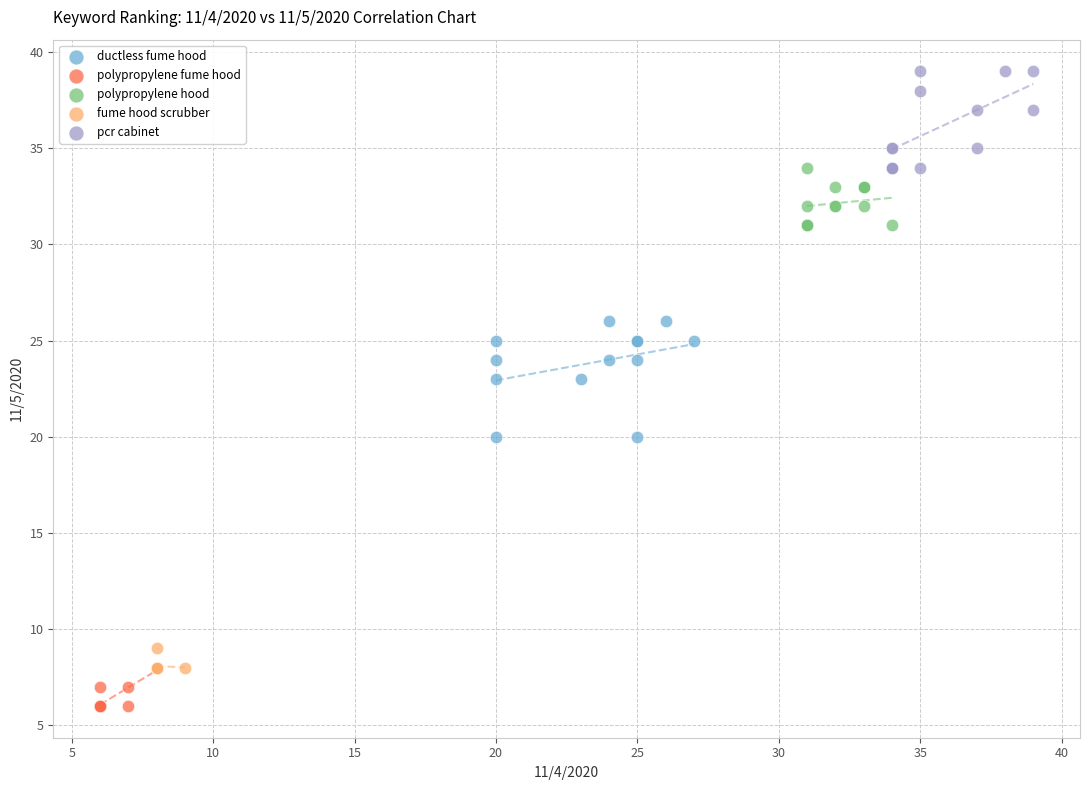

Which series contains the highest Y value?

pcr cabinet